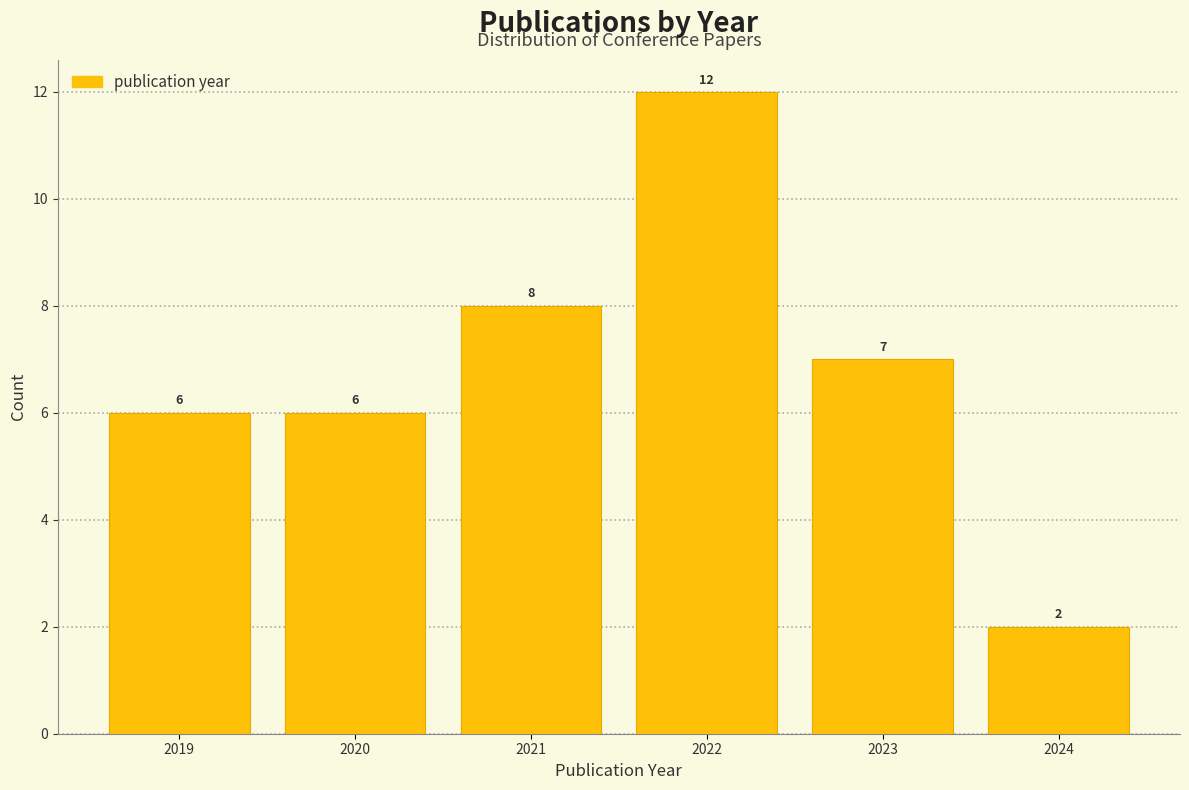

Reading left to right, list every bar in this chart as the range it spans on the x-axis followed by its height.

2018.5 to 2019.5: 6
2019.5 to 2020.5: 6
2020.5 to 2021.5: 8
2021.5 to 2022.5: 12
2022.5 to 2023.5: 7
2023.5 to 2024.5: 2